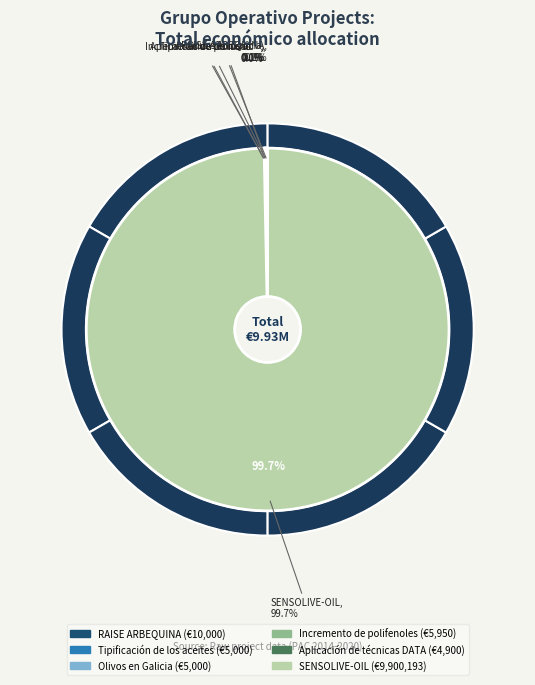

Is there a majority slice in this chart?

Yes